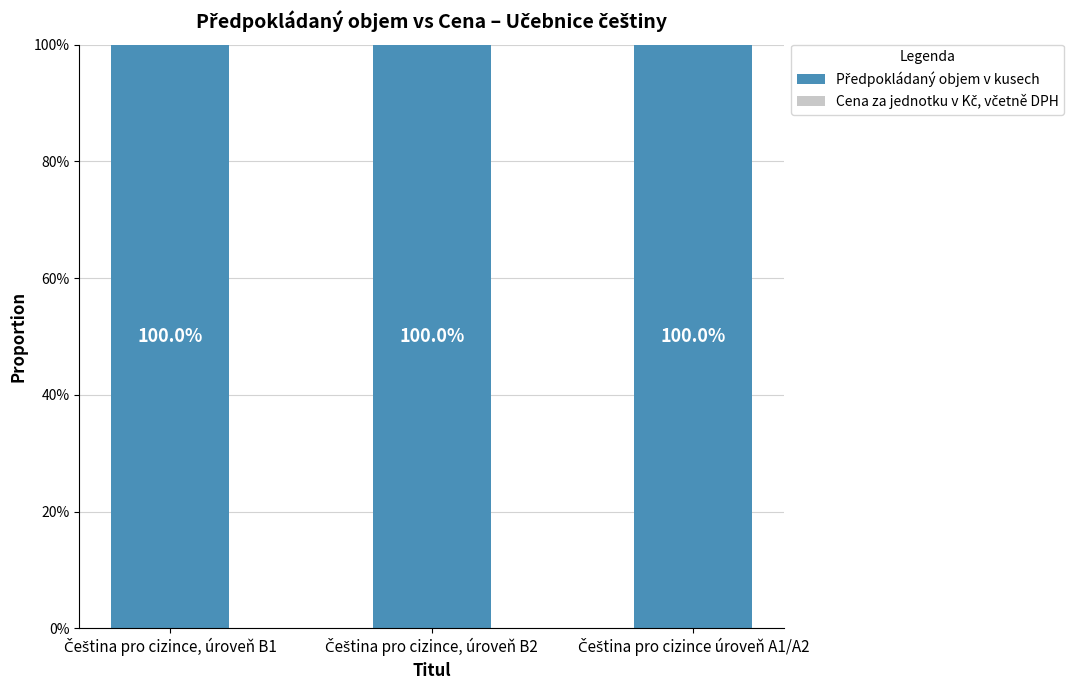

How many groups of bars are there?

3